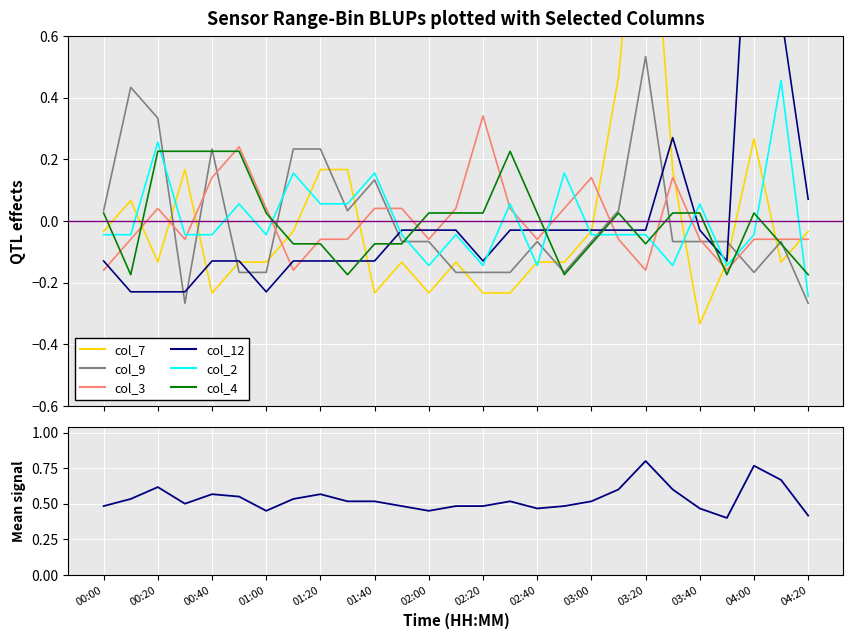

How many lines are shown in the chart?

6